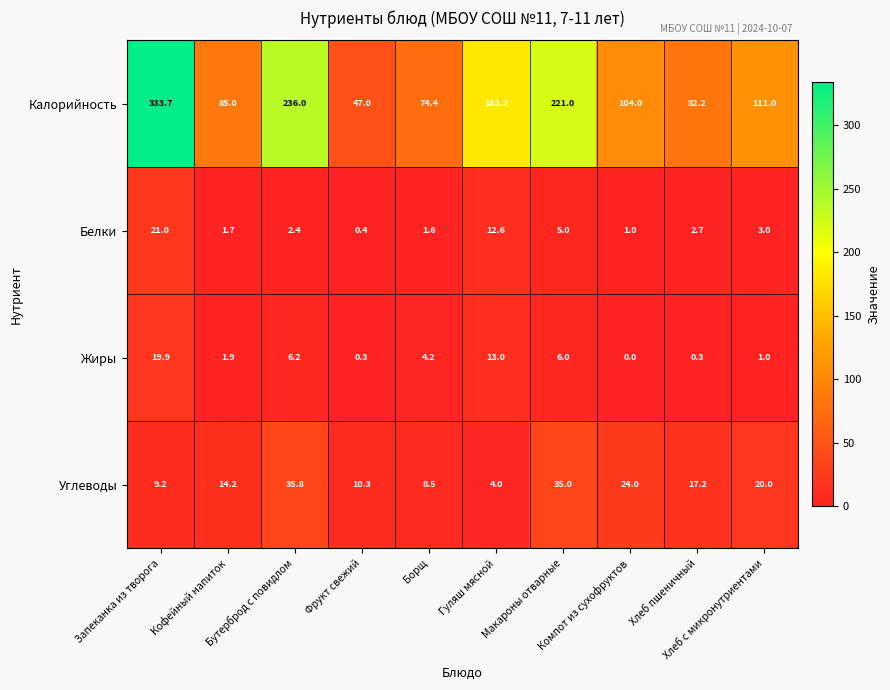

At Макароны отварные, list the series in order from smallest to largest.

Белки, Жиры, Углеводы, Калорийность